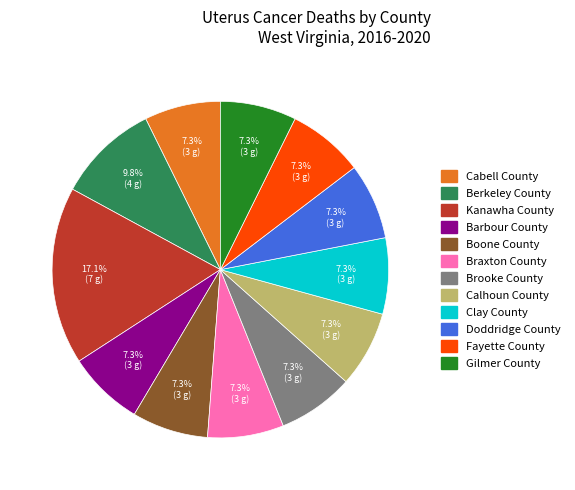

How many segments does this pie chart have?

12